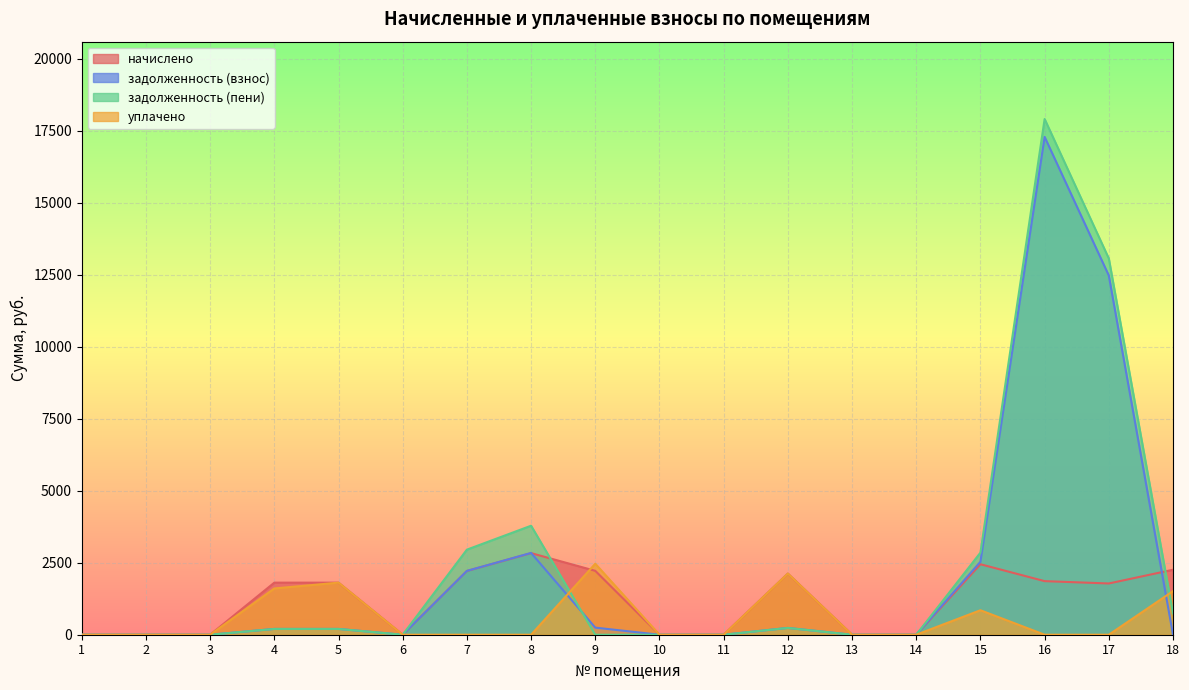

How many distinct data groups are displayed?

4